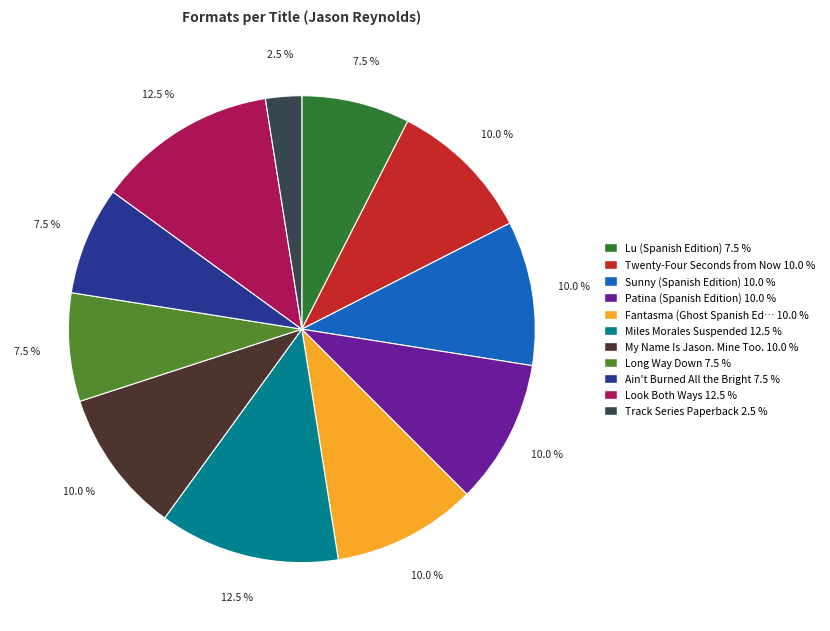

Does any single category account for the majority?

No